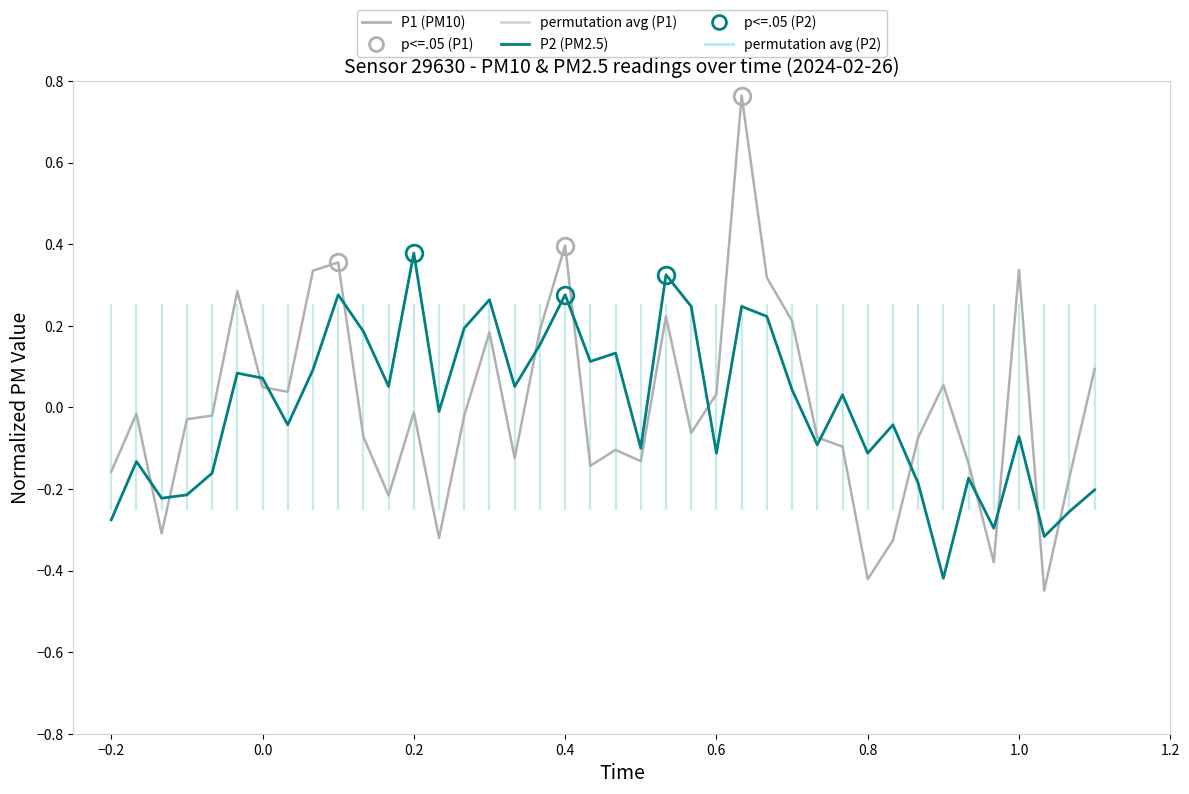

Which series has the largest range (max minus min)?

P1 (PM10)